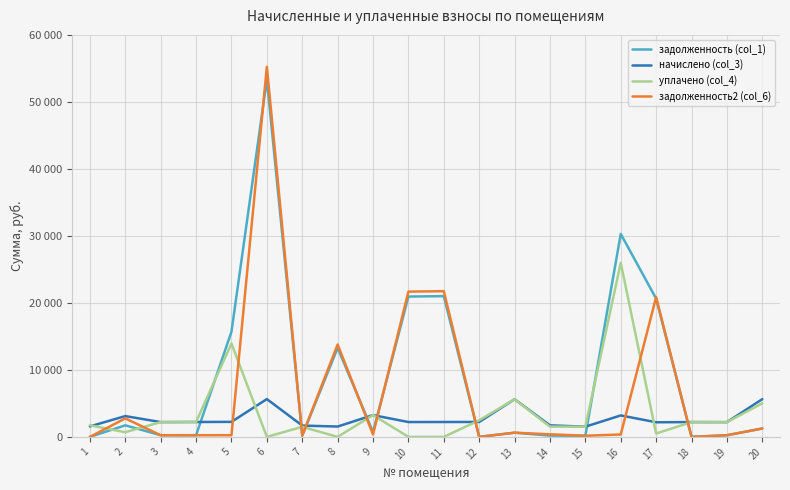

What are all the series names shown in the legend?

задолженность (col_1), начислено (col_3), уплачено (col_4), задолженность2 (col_6)